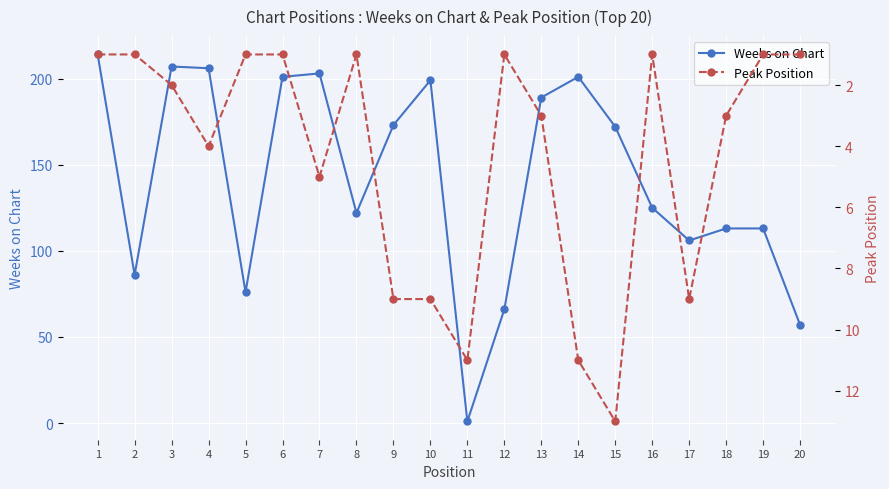

What is the approximate value of Weeks on Chart at 3?

207